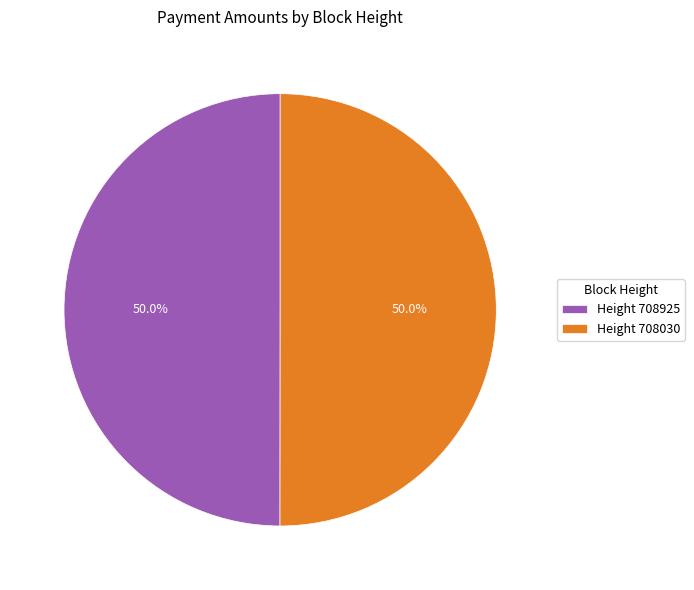

Is the sum of Height 708030 and Height 708925 greater than half?

Yes